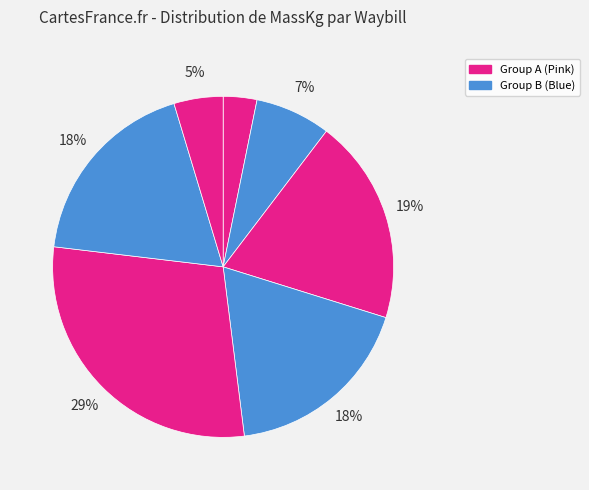

How many slices are in this pie chart?

7